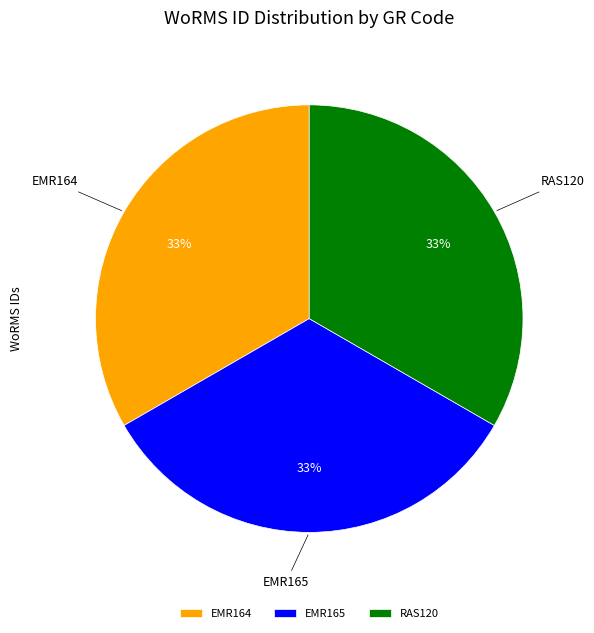

To the nearest percent, what is the average slice percentage?

33%